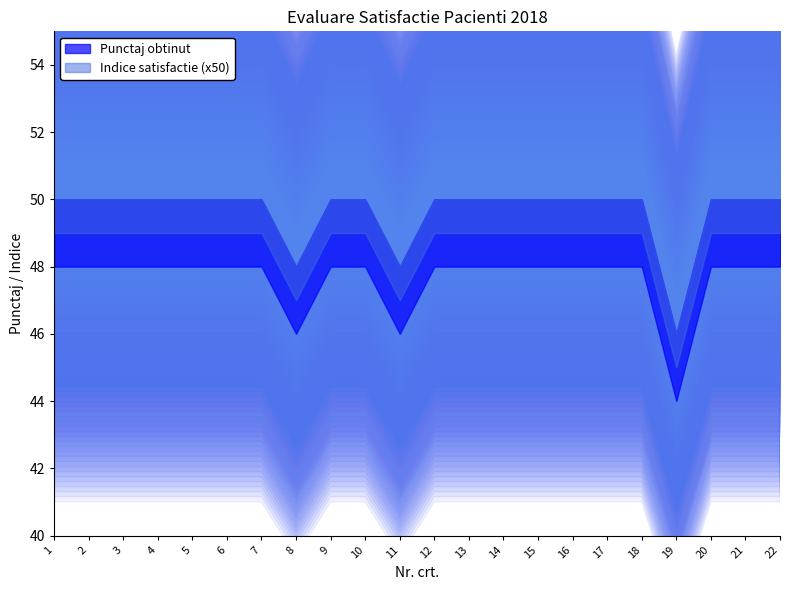

What is the sum of all Punctaj obtinut values?

1092.0